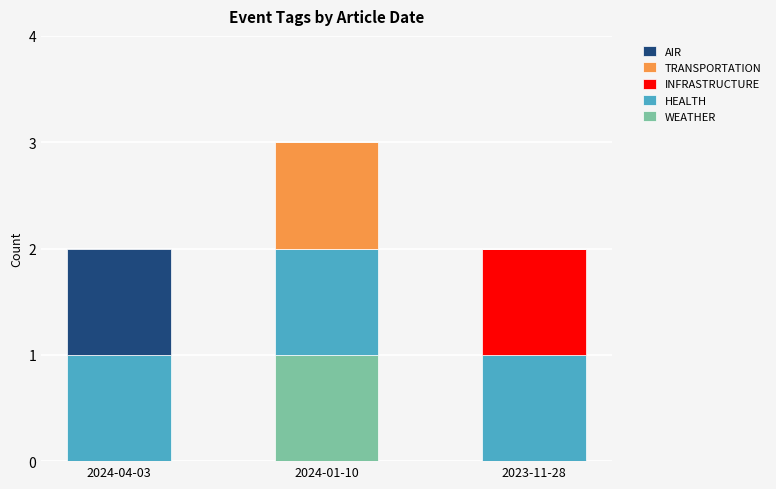

The value of WEATHER at 2024-04-03 is -1. True or false?

False